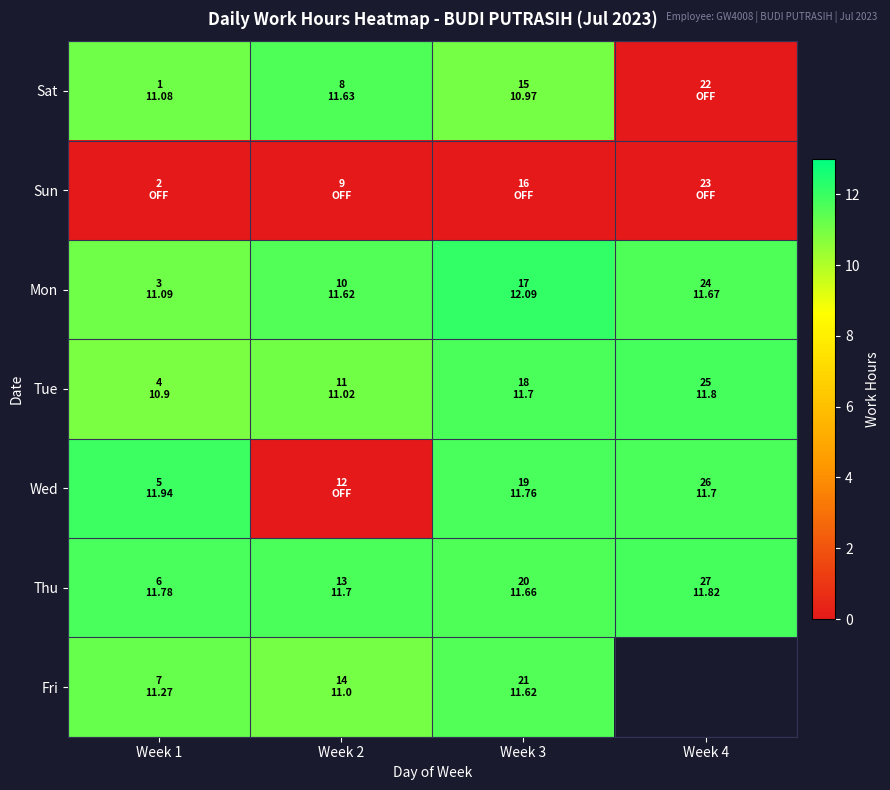

Between Week 1 and Week 3, which series saw the biggest shift?

Mon